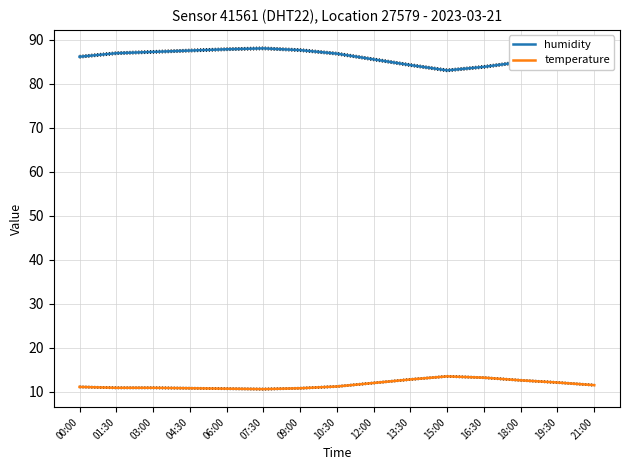

What are all the series names shown in the legend?

humidity, temperature